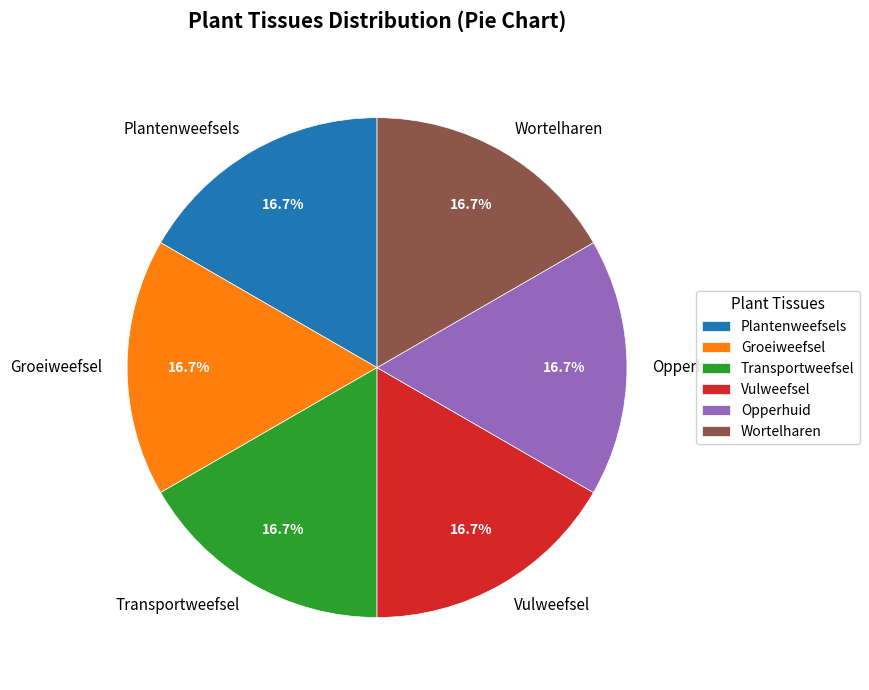

Approximately how many times larger is the value at Plantenweefsels compared to Transportweefsel?

1.0